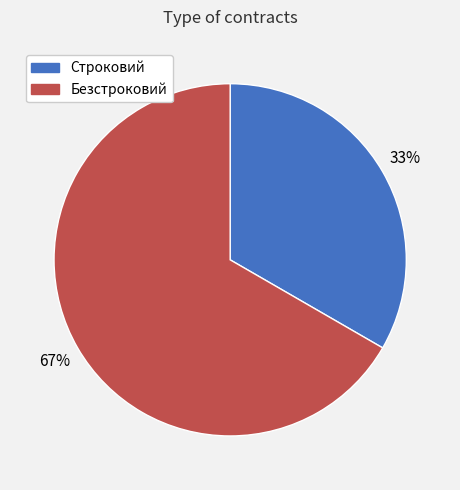

Is the sum of Строковий and Безстроковий greater than half?

Yes